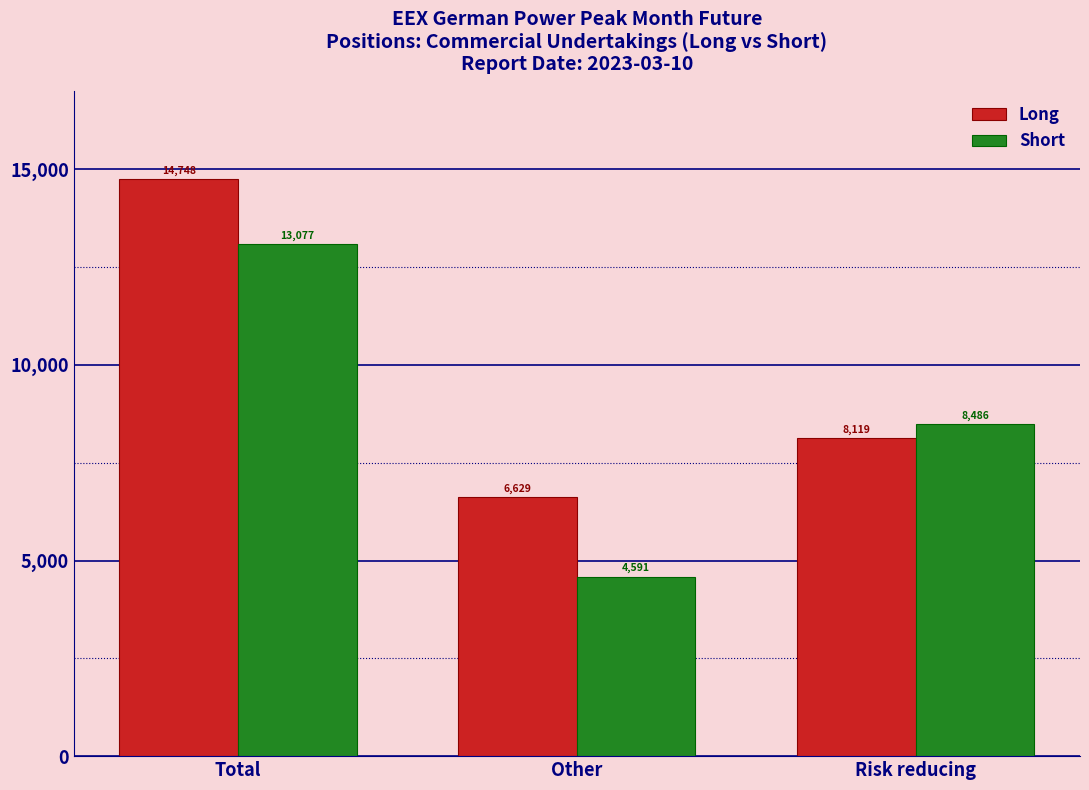

Reading left to right, what are all the values shown in this chart?

Long: Total=14748	Other=6629	Risk reducing=8119
Short: Total=13077	Other=4591	Risk reducing=8486